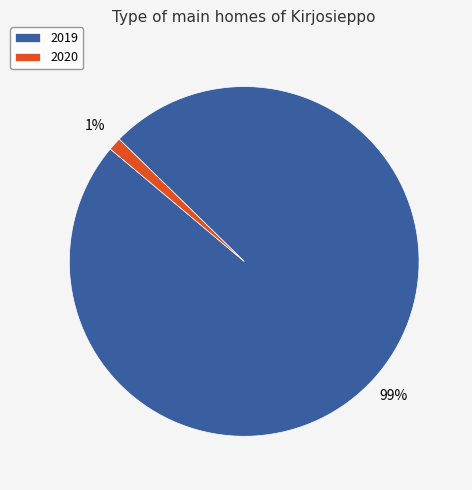

Which slice is the smallest?

2020